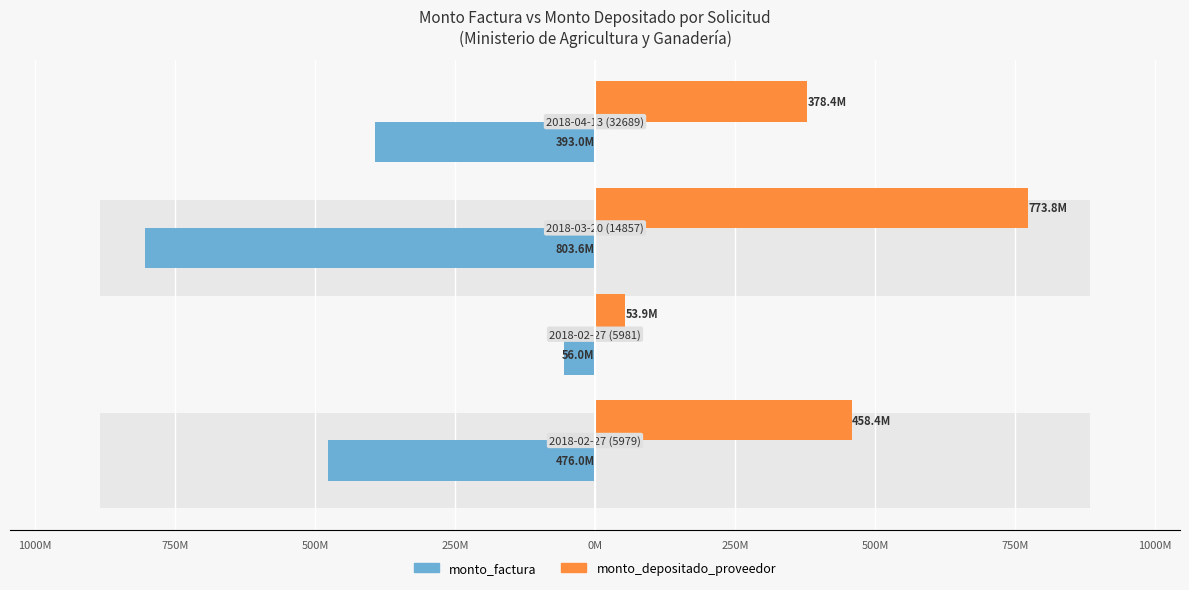

What is the highest value of the monto_depositado_proveedor series?

773836281